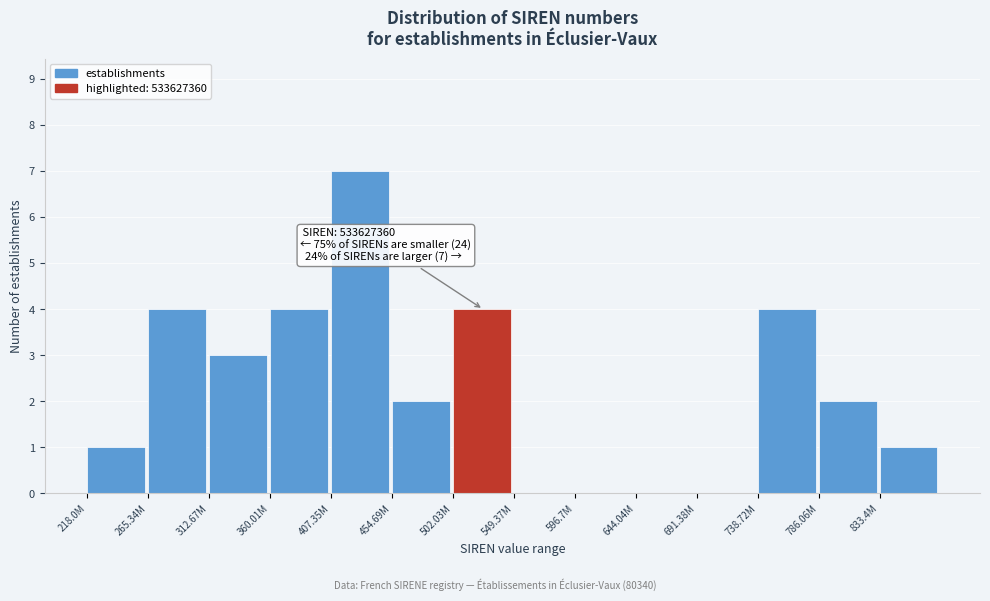

Reading right to left, extract all data points from this chart.

833.4M=1	786.06M=2	738.72M=4	691.38M=0	644.04M=0	596.7M=0	549.37M=0	502.03M=4	454.69M=2	407.35M=7	360.01M=4	312.67M=3	265.34M=4	218.0M=1